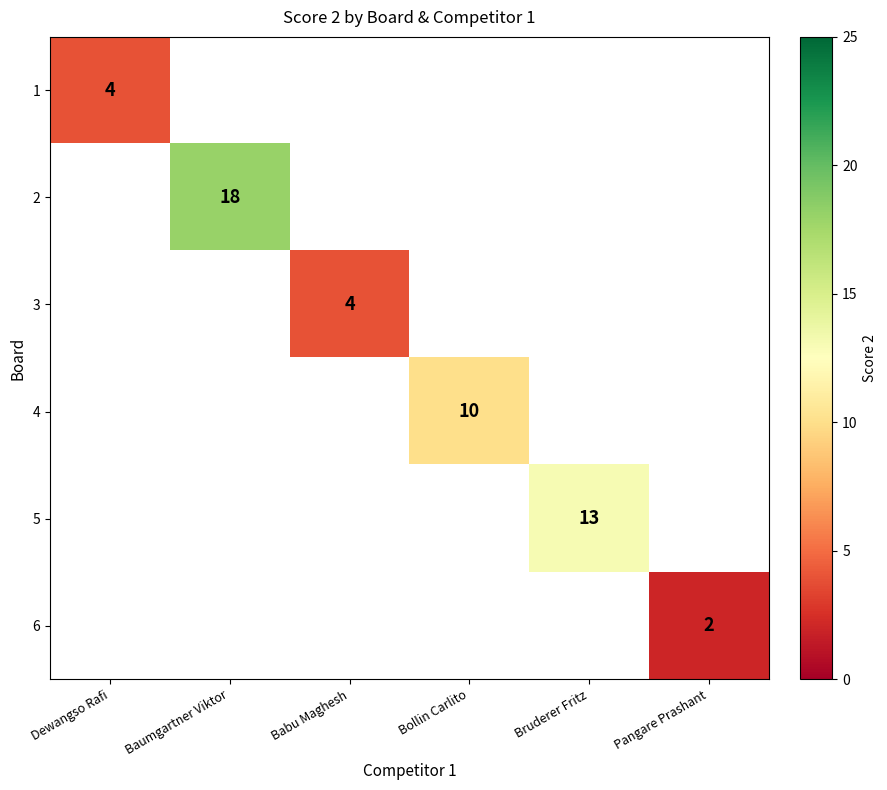

The value of 6 at Pangare Prashant is 2. True or false?

True